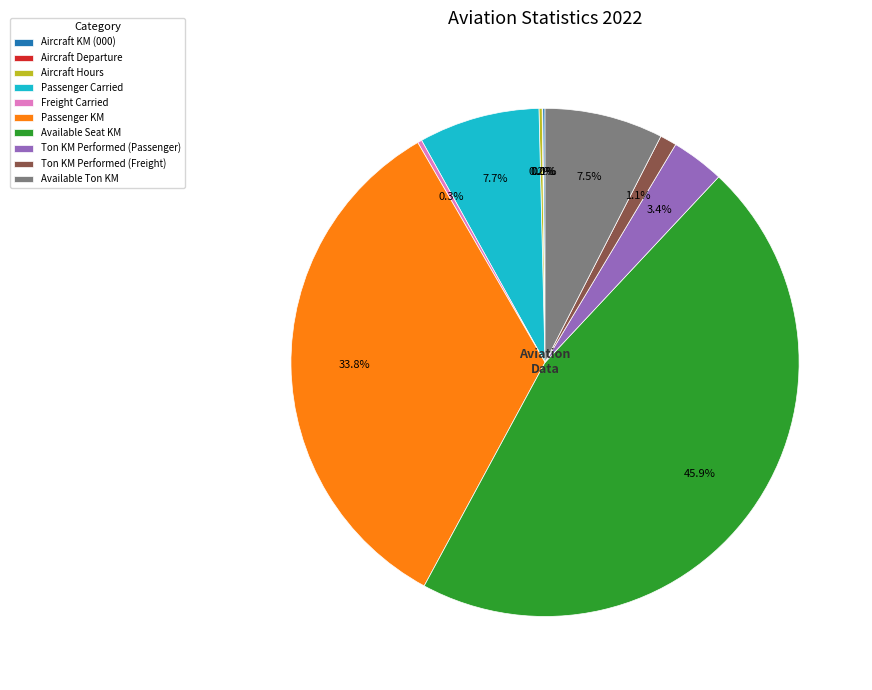

To the nearest percent, what portion does Passenger Carried represent?

8%